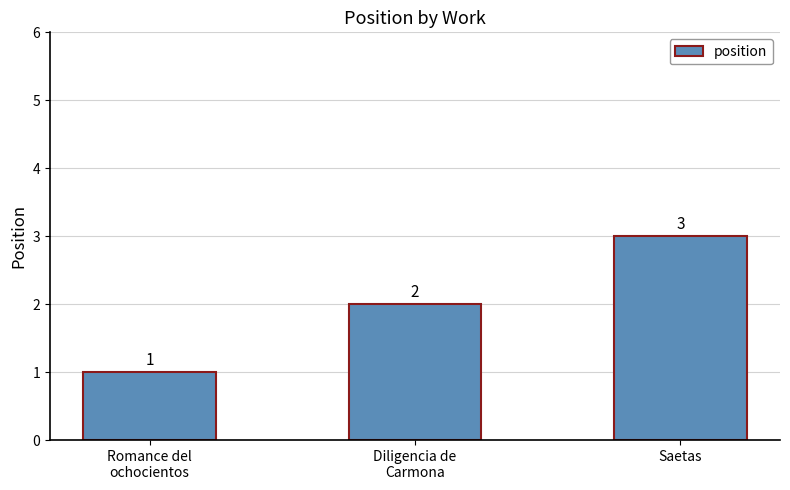

What is the difference between the values at Saetas and Romance del
ochocientos?

2